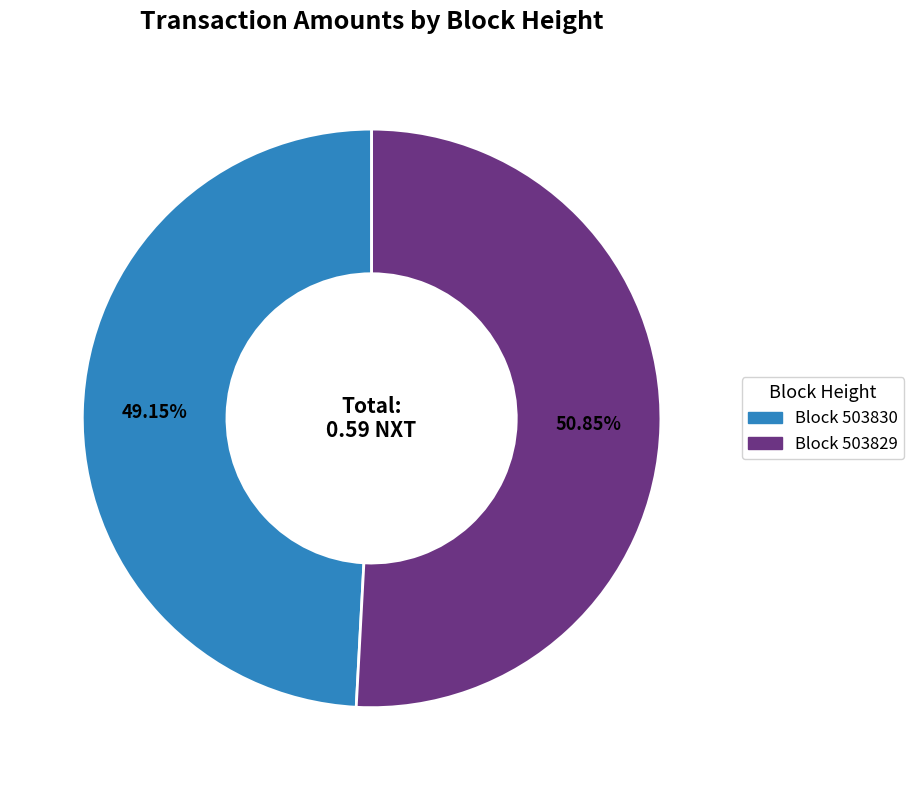

To the nearest percent, what is the difference between the largest and smallest slice percentages?

2%